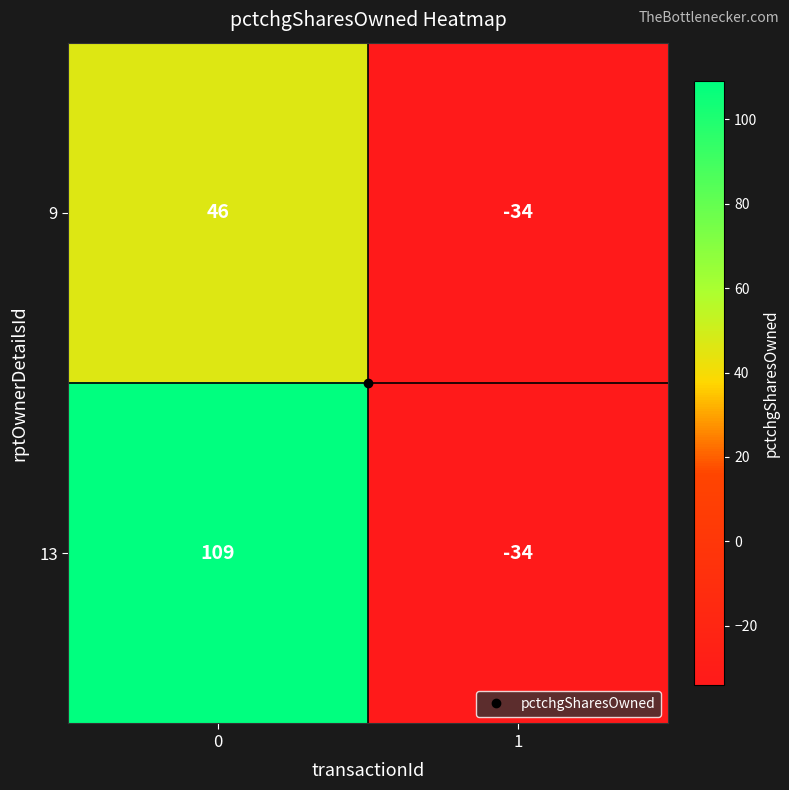

What is the smallest value displayed?

-34